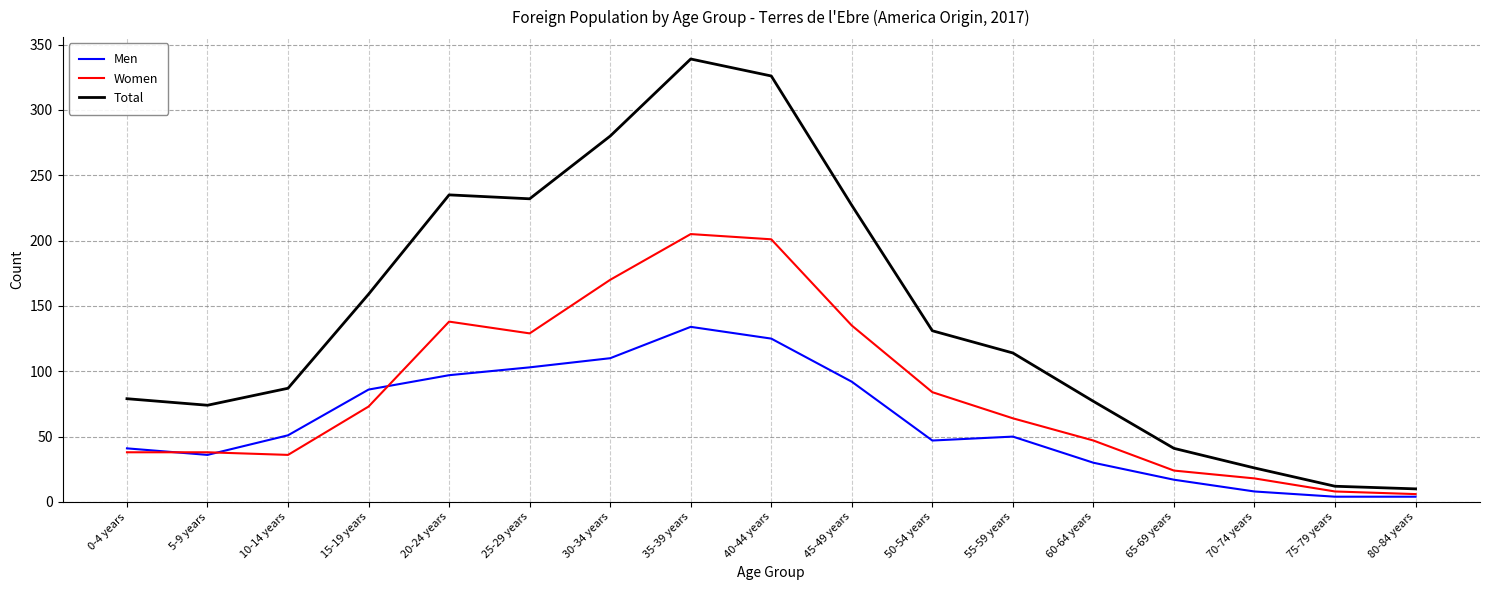

What is the spread (max minus min) of values at 30-34 years?

170